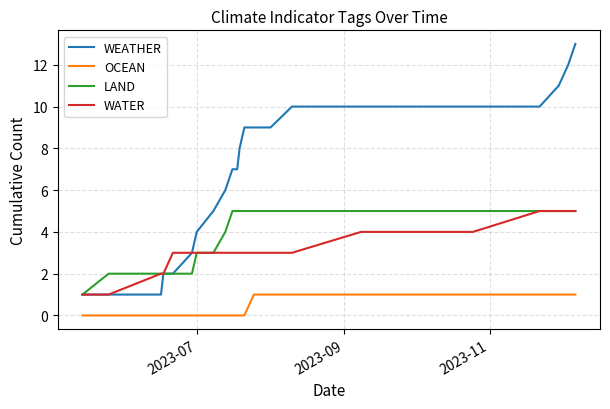

Which series has the widest spread of values?

WEATHER